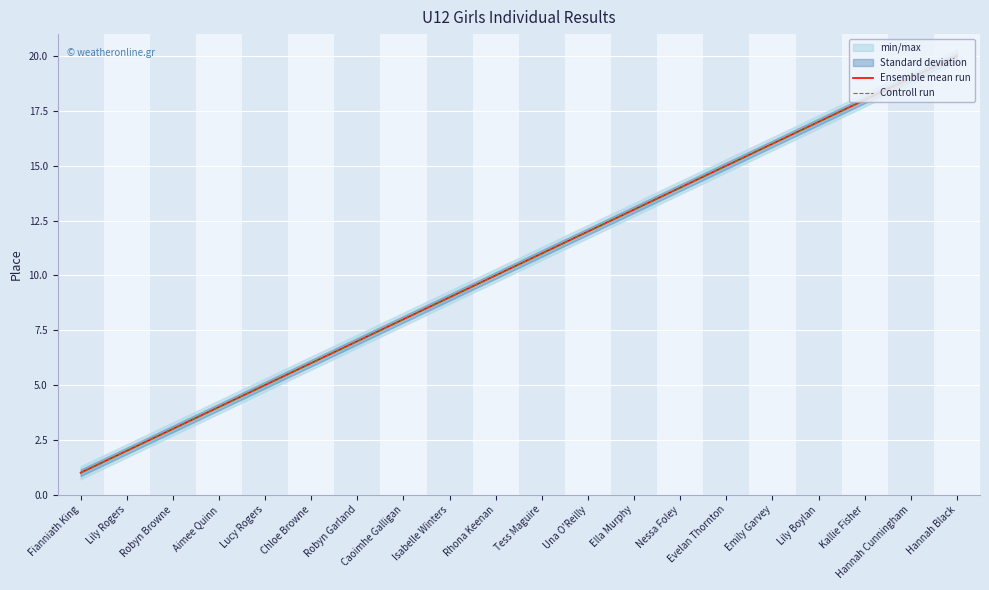

True or false: Ensemble mean run has more than 1 interior local peaks.

False